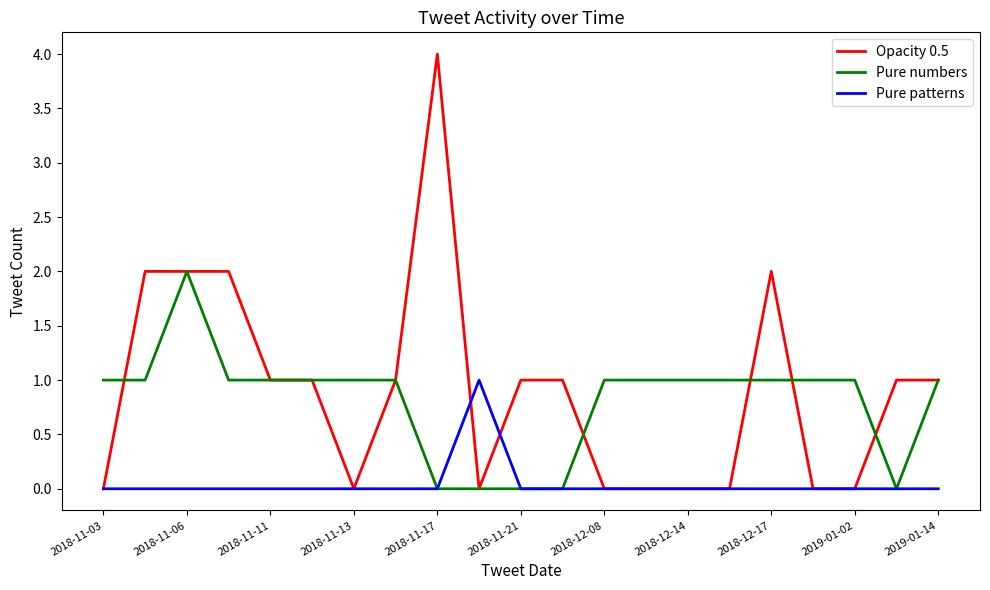

How many Pure patterns values are between 0 and 1?

21